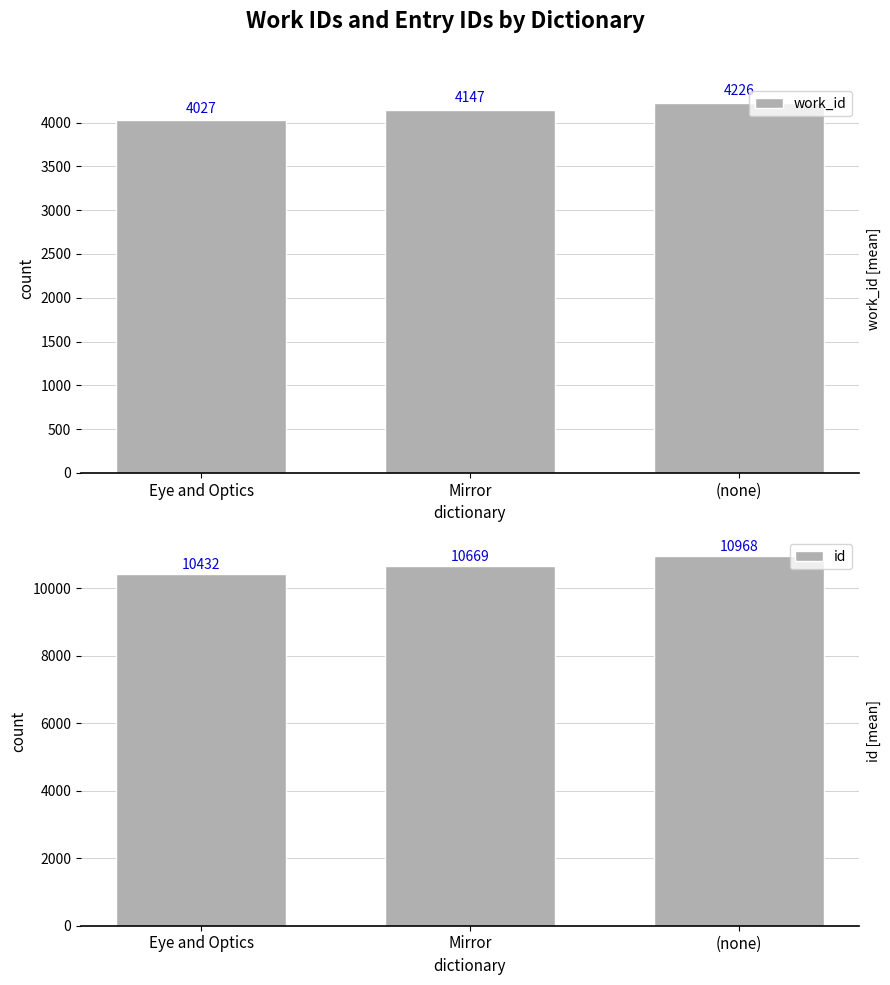

What is the approximate value of work_id at (none)?

4226.2